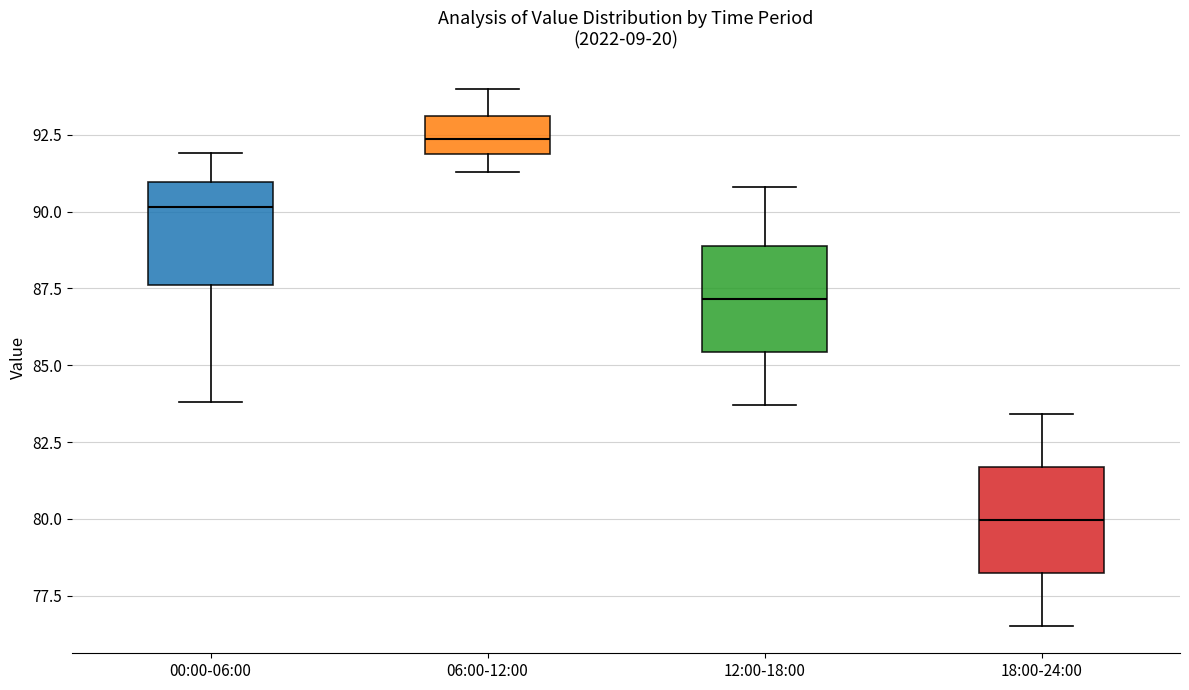

Reading left to right, read every box against the y-axis: the position of its median line, the range the box covers, and the ends of its whiskers. The values are not printed on the chart, so give them approximately, as read against the axis.

00:00-06:00: median 90.0, box 87.5 to 91.0, whiskers 84.0 to 92.0
06:00-12:00: median 92.5, box 92.0 to 93.0, whiskers 91.5 to 94.0
12:00-18:00: median 87.0, box 85.5 to 89.0, whiskers 83.5 to 91.0
18:00-24:00: median 80.0, box 78.0 to 81.5, whiskers 76.5 to 83.5